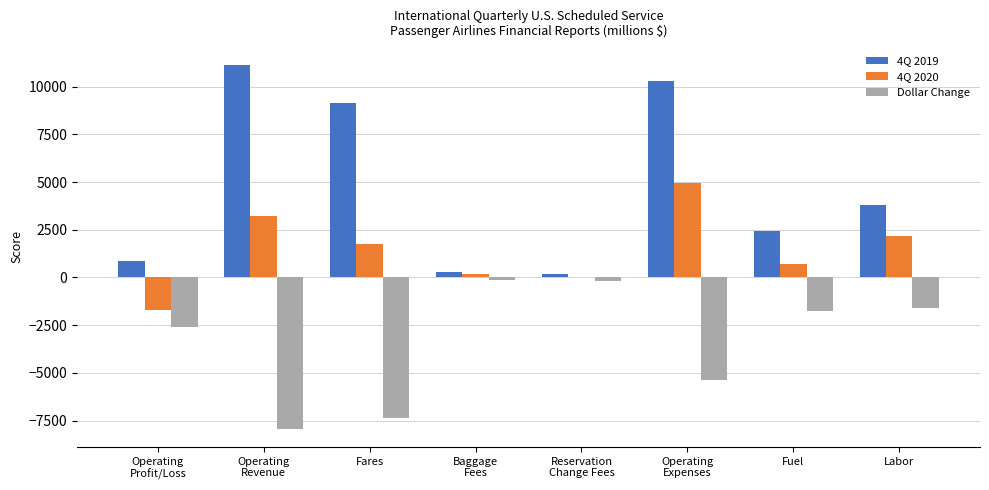

What are all the series names shown in the legend?

4Q 2019, 4Q 2020, Dollar Change